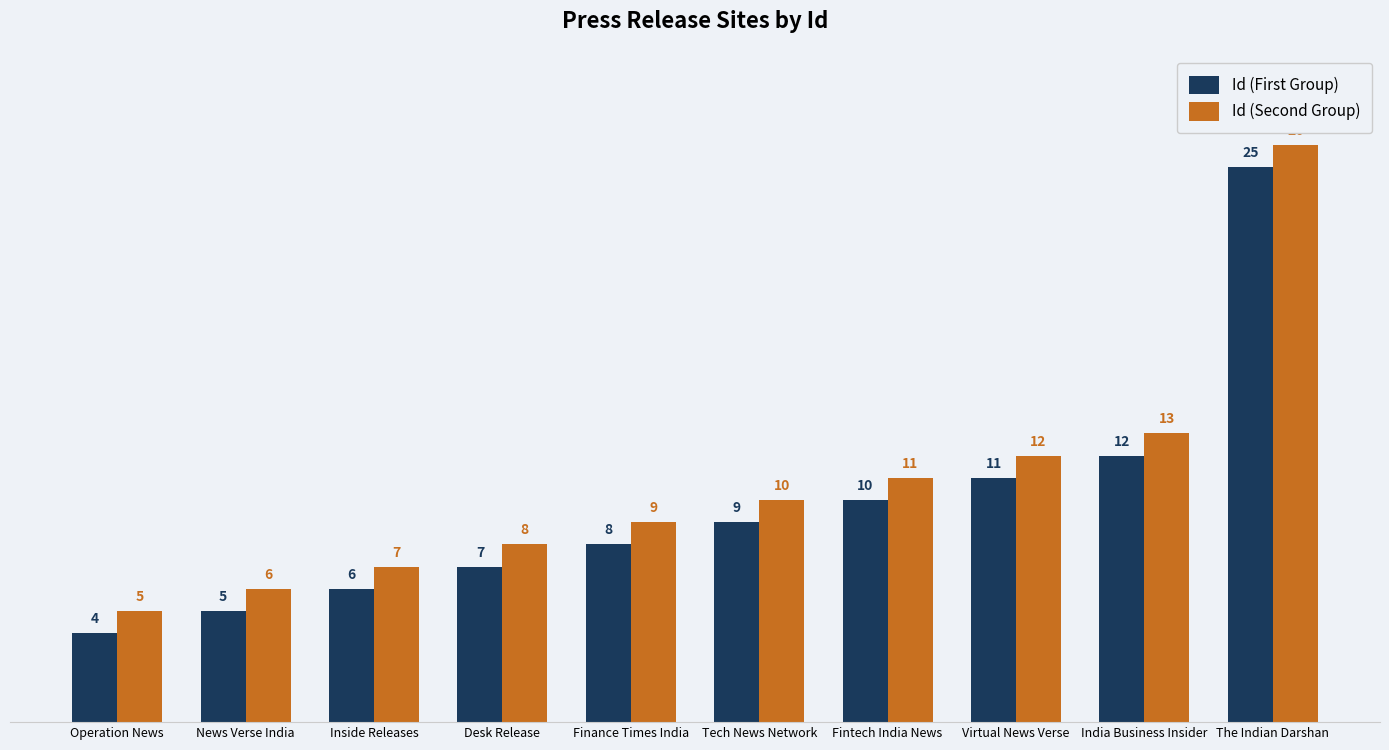

What is the difference between the highest and lowest values at The Indian Darshan?

1